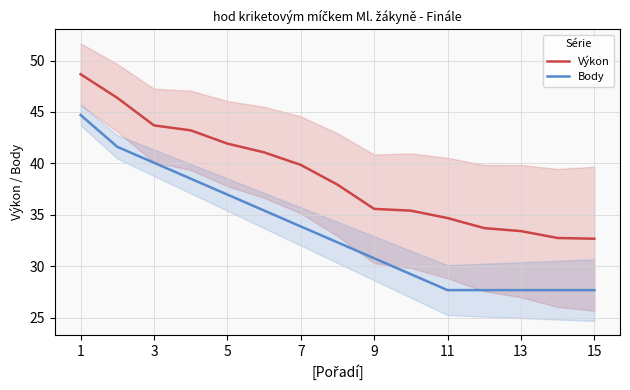

Which series has the widest spread of values?

Body